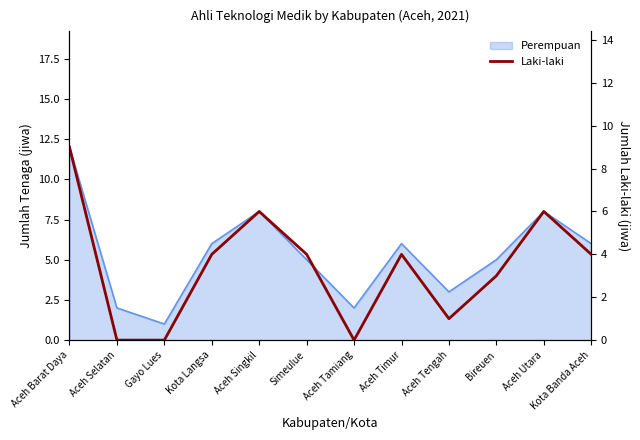

Between Aceh Timur and Kota Banda Aceh, which is larger?

Aceh Timur